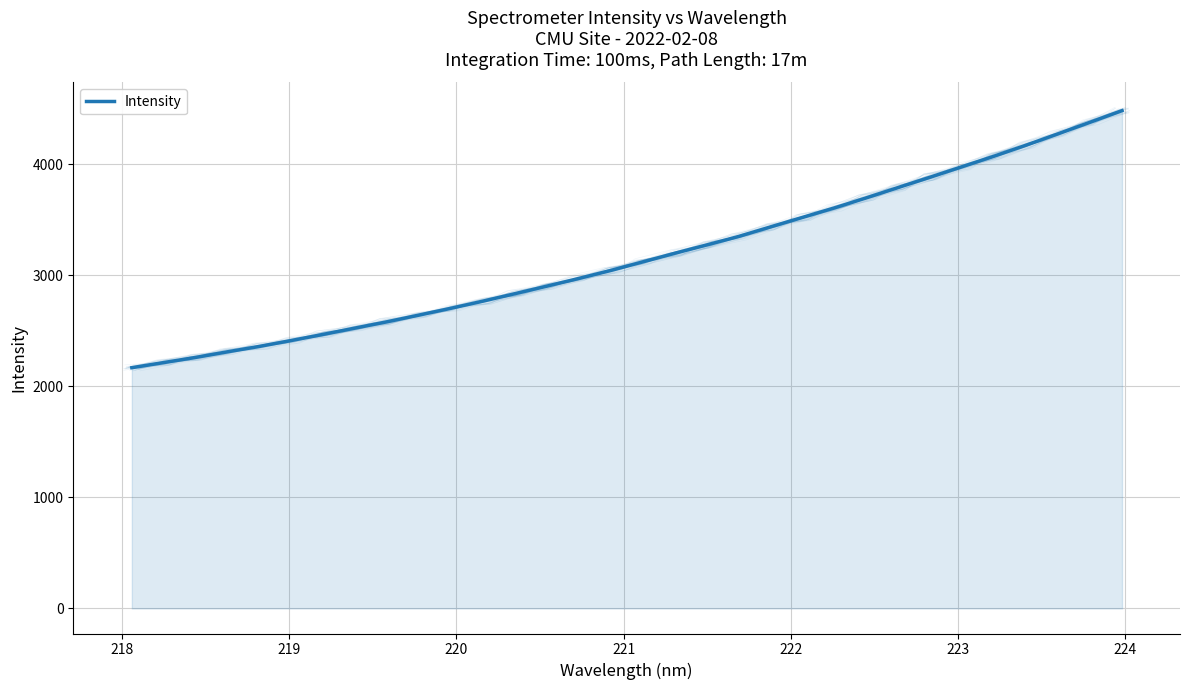

True or false: the data has more than 0 interior local peaks.

False